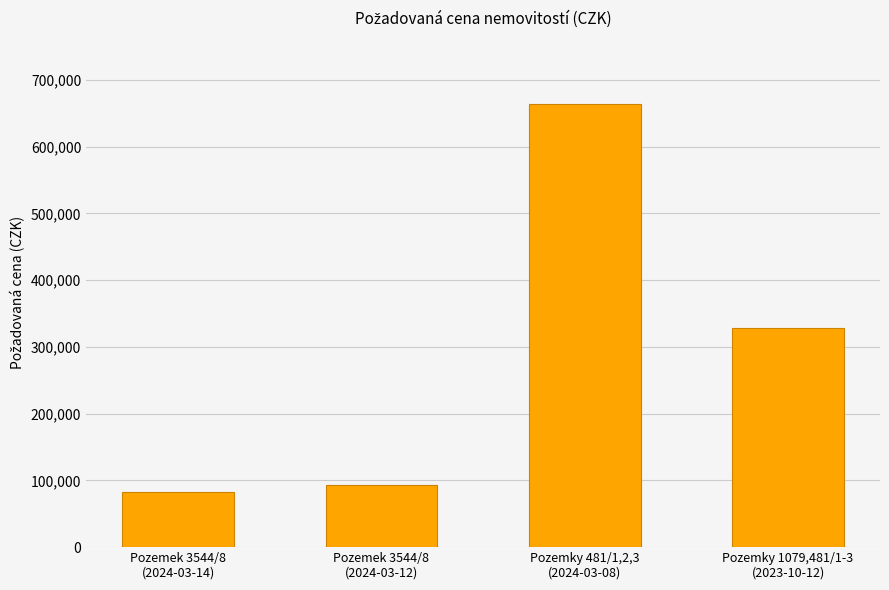

Approximately how many times larger is the value at Pozemky 481/1,2,3
(2024-03-08) compared to Pozemek 3544/8
(2024-03-14)?

8.0